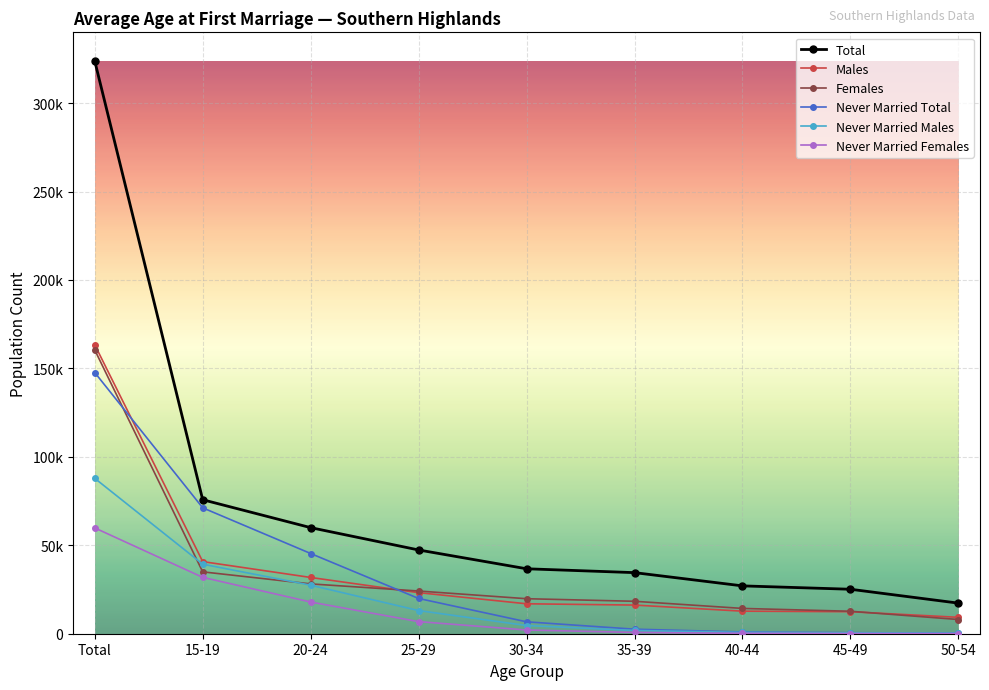

Read the Never Married Females value at 40-44.

235